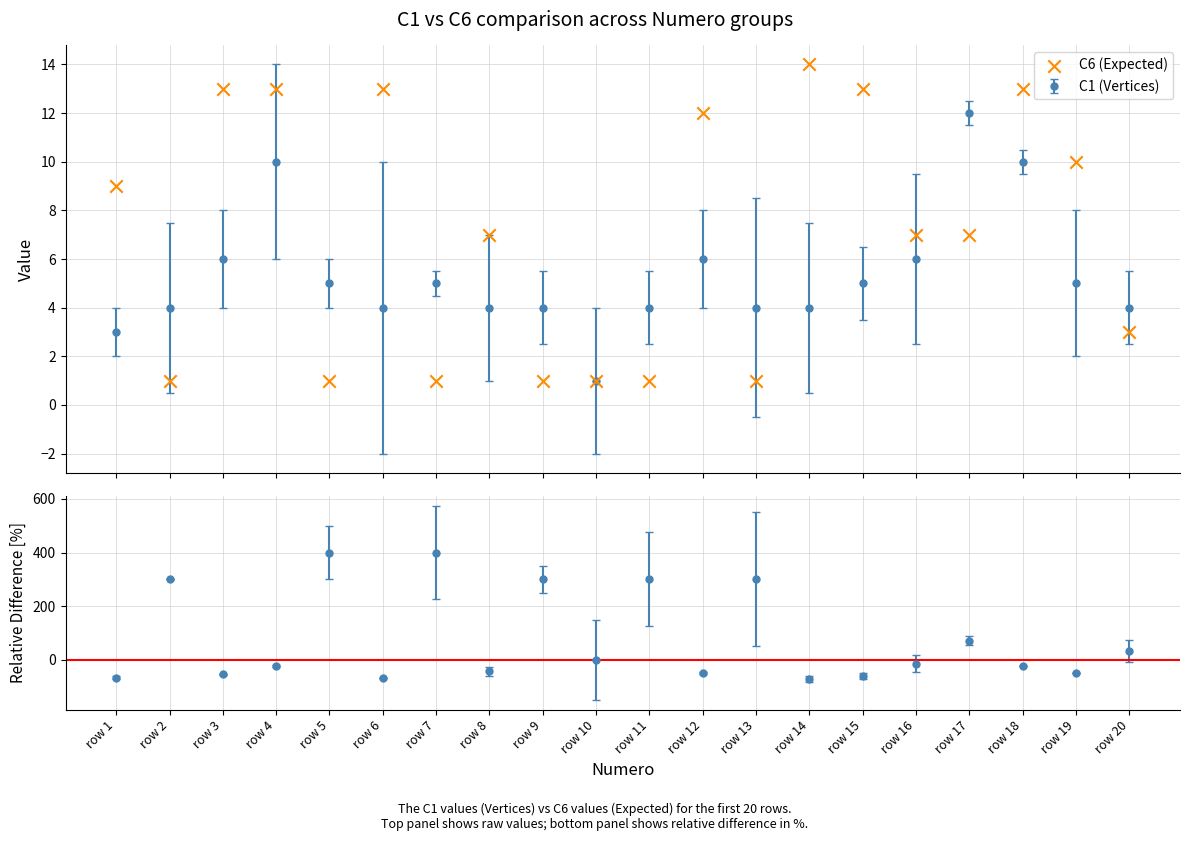

Which has a higher value, row 18 or row 13?

row 18